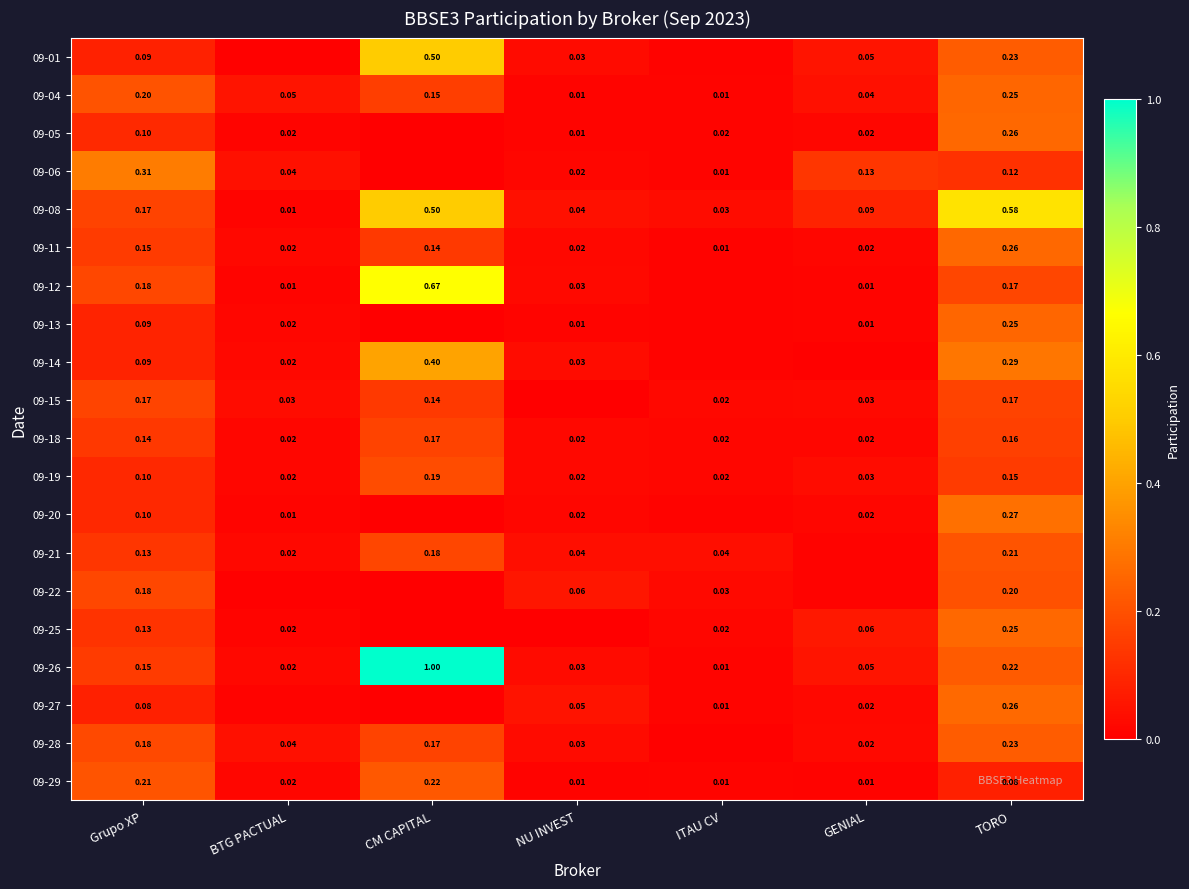

The 09-26 series shows 0.2 at TORO. True or false?

True